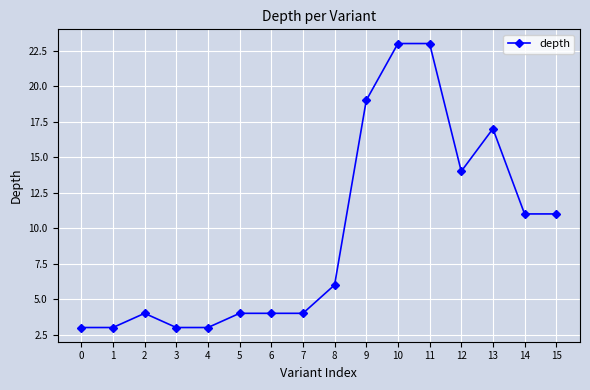

Read the value at 5.

4